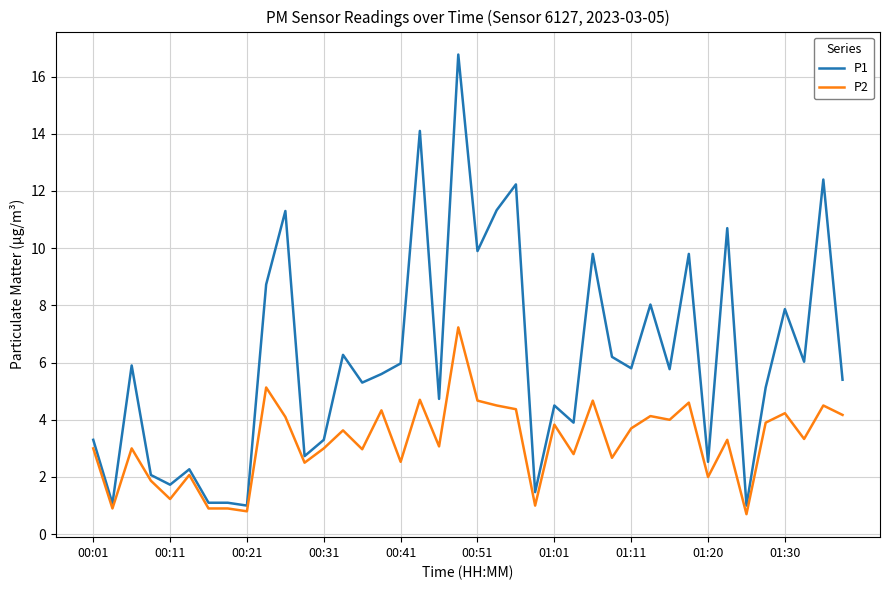

Which series has the largest total across all categories?

P1